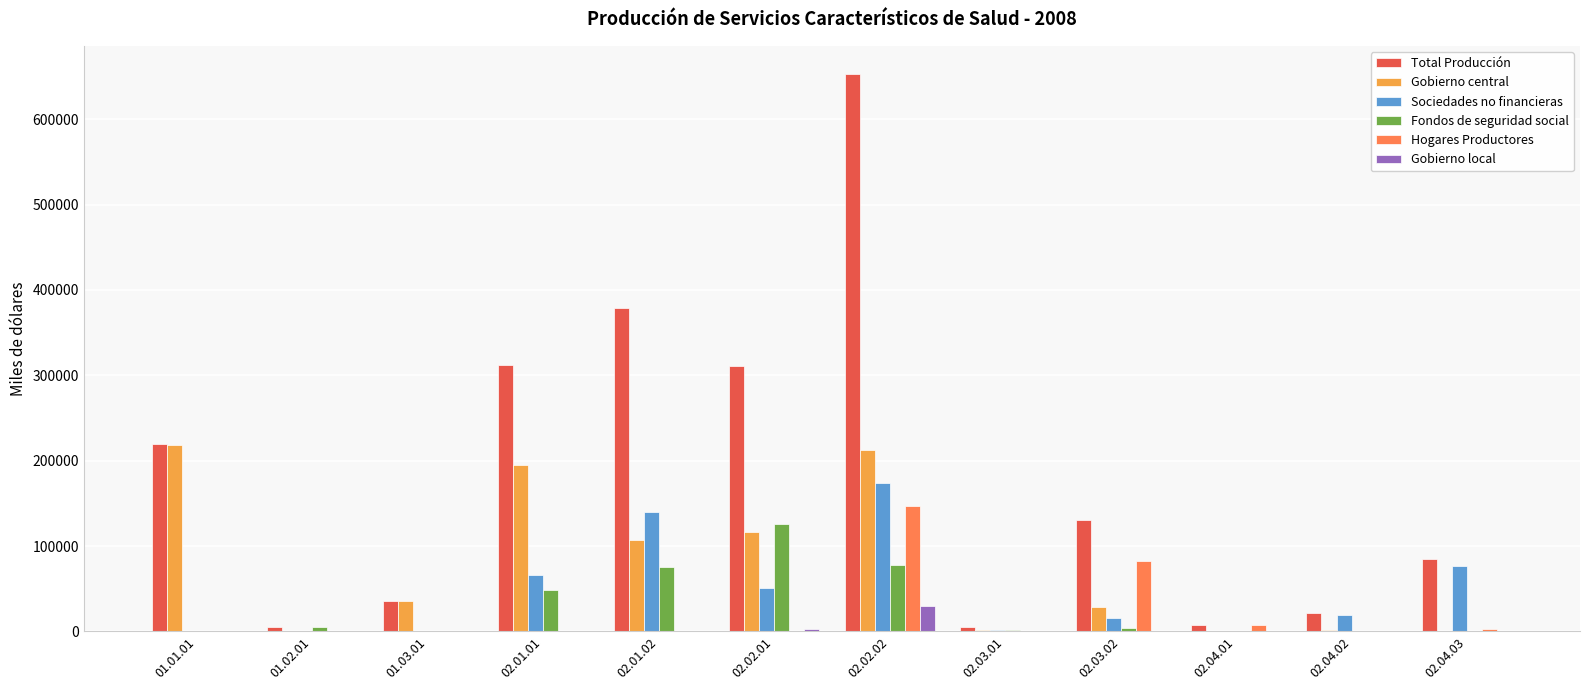

What is the sum of all Sociedades no financieras values?

544682